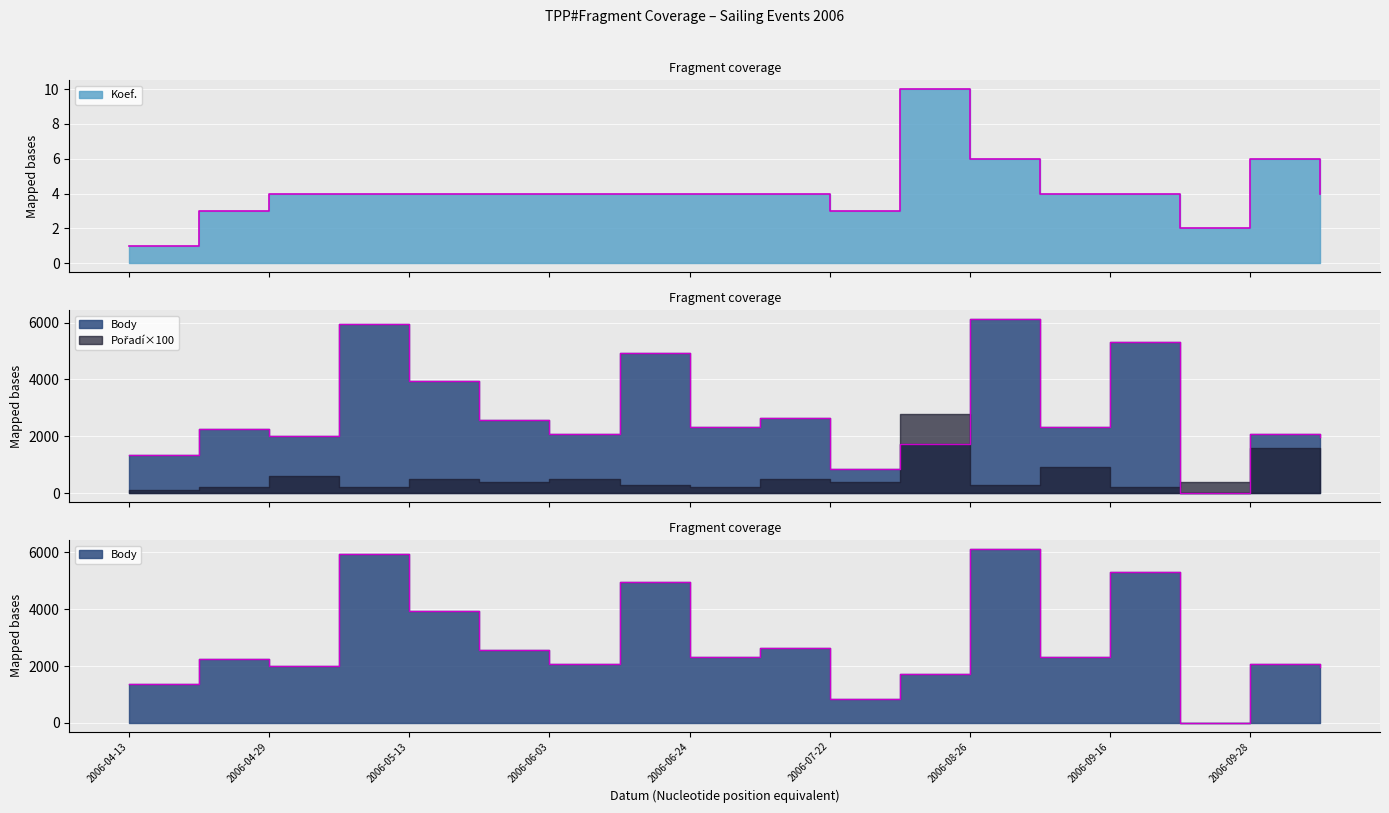

Where does the Body series first go above 2312?

2006-05-05